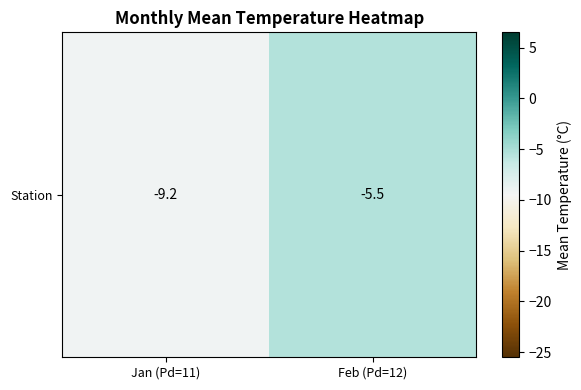

Reading left to right, transcribe all the data shown in this chart.

-9.2	-5.5